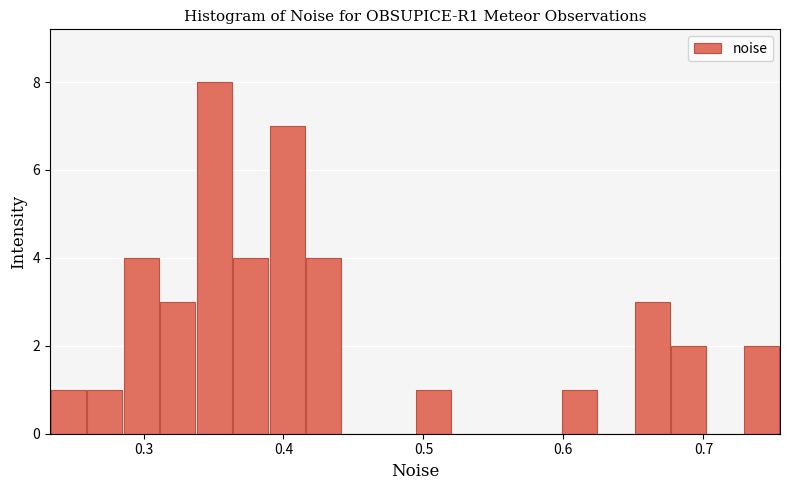

Around what value on the x-axis is the tallest bar? Give the approximate position of its centre, as read against the axis.

0.35